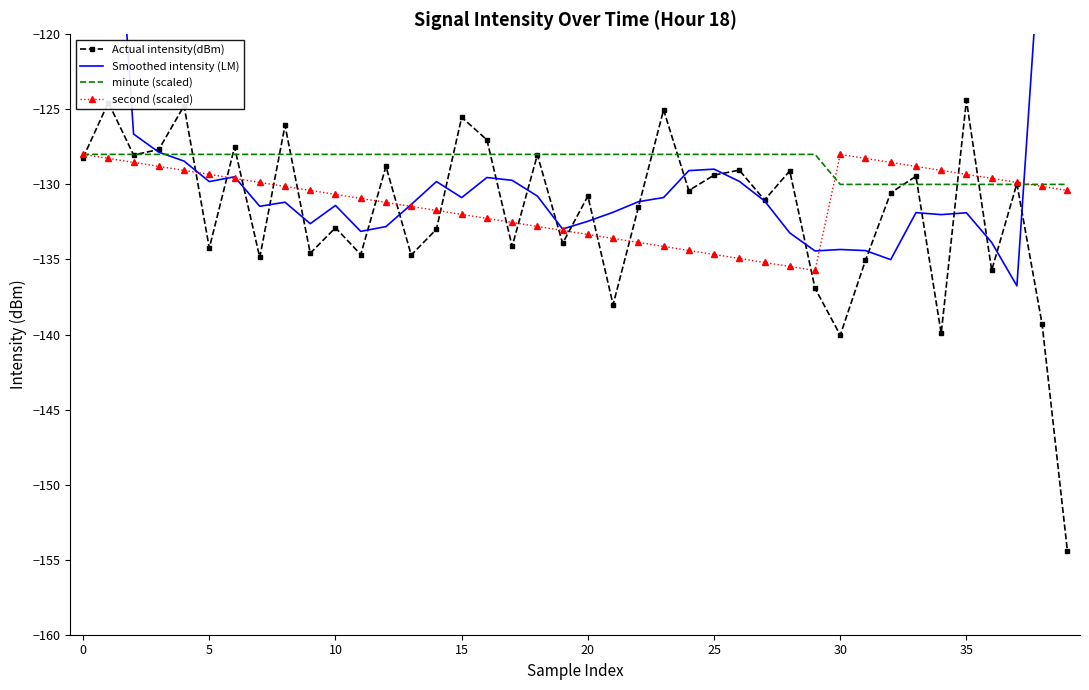

Which series ends up on top after the final intersection of second (scaled) and minute (scaled)?

minute (scaled)